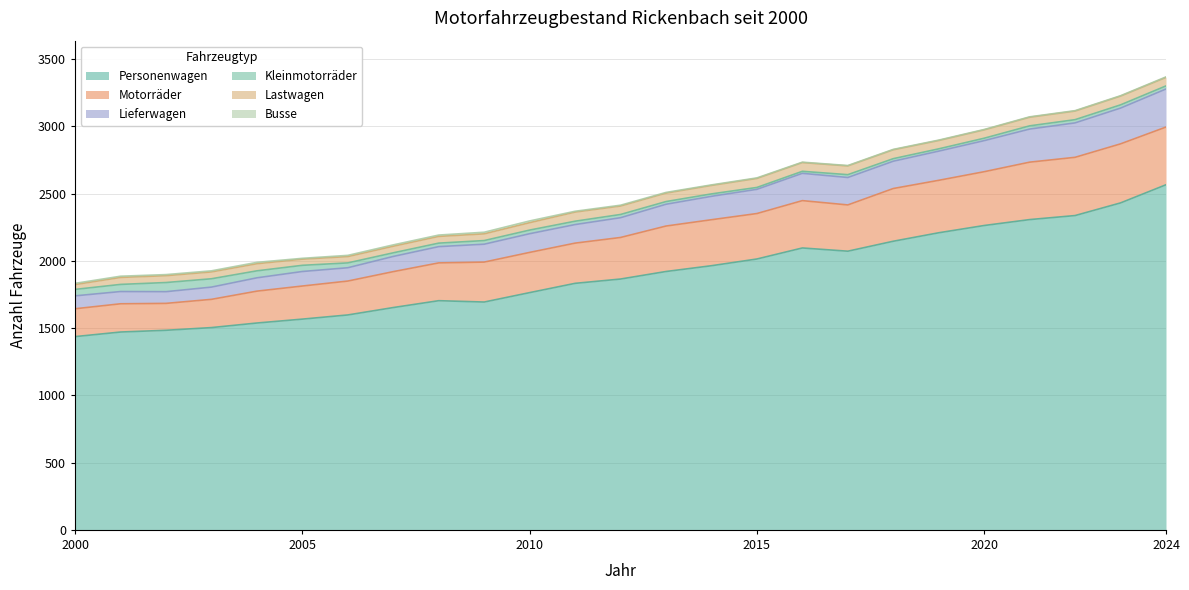

Is it true that Motorräder equals 2870 at 2023?

True